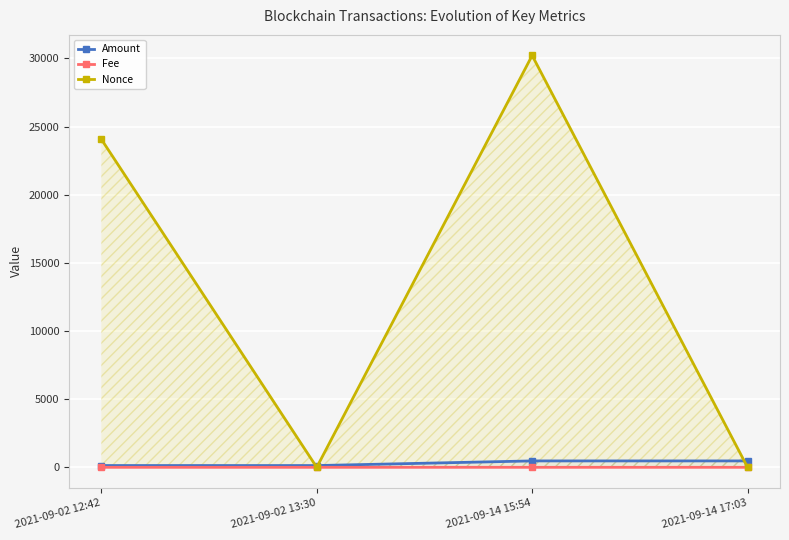

Rank the series at 2021-09-02 13:30 from highest to lowest value.

Amount, Fee, Nonce